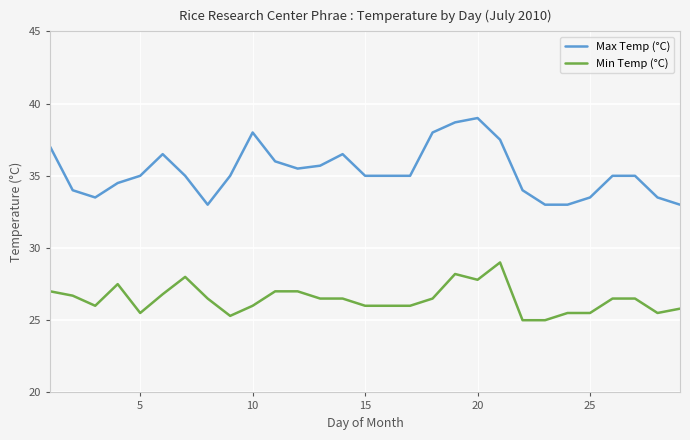

True or false: Min Temp (°C) and Max Temp (°C) cross at least once.

False